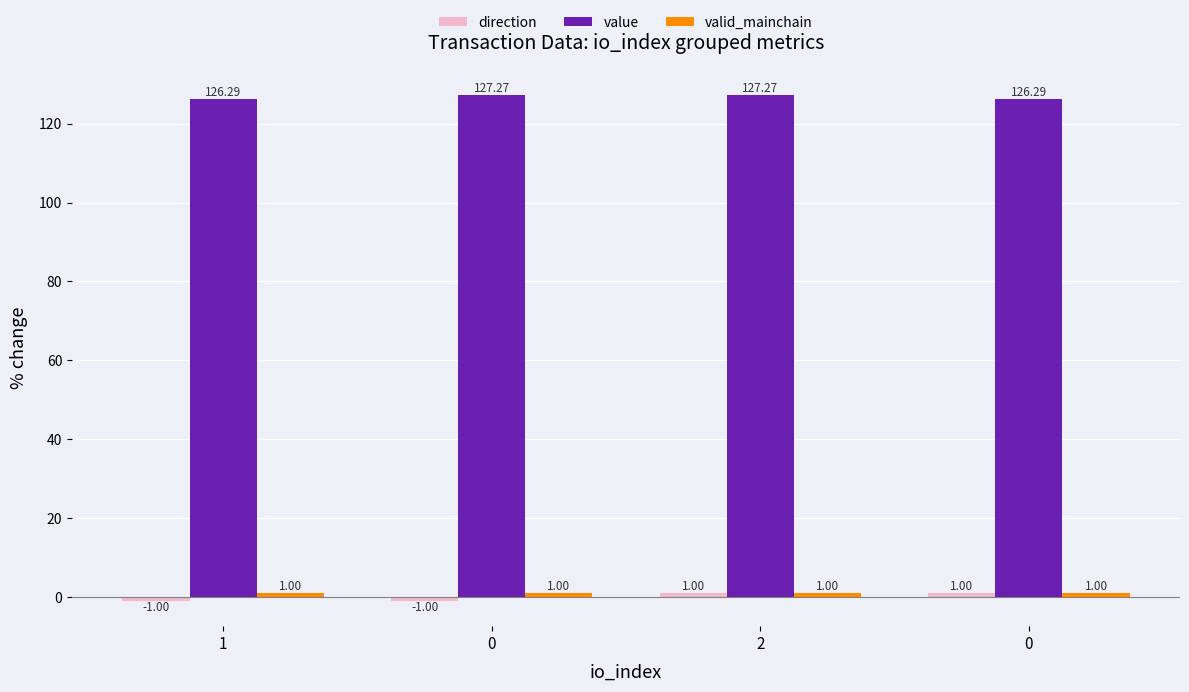

Rank the series at 0 from highest to lowest value.

value, valid_mainchain, direction